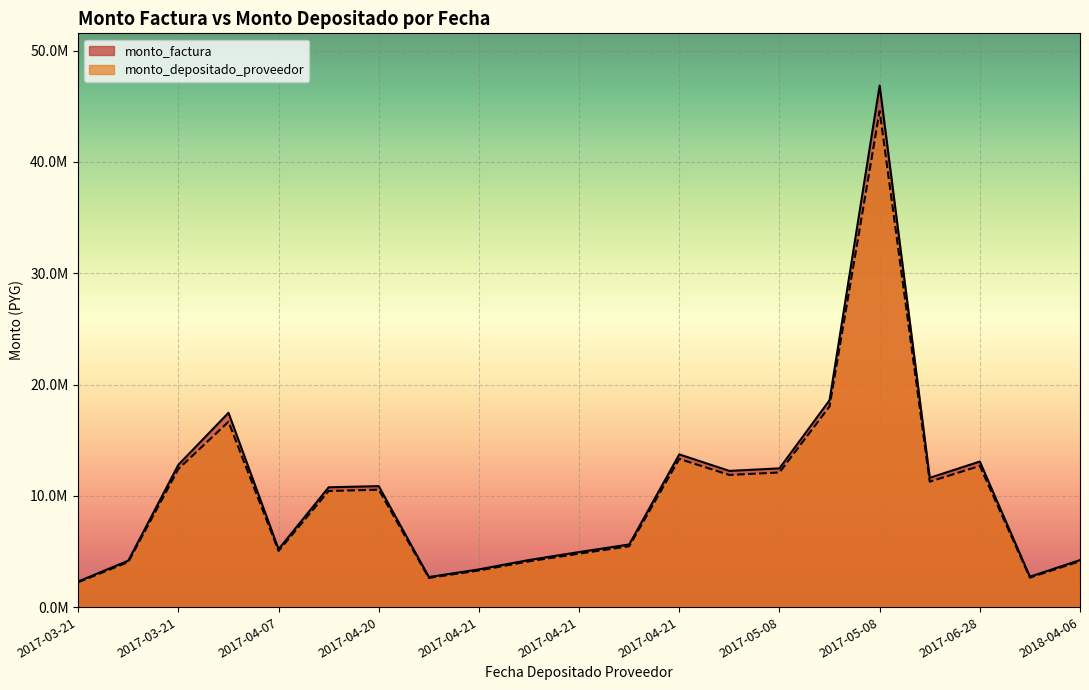

Where is monto_factura nearest to the value 24587545?

2017-05-08